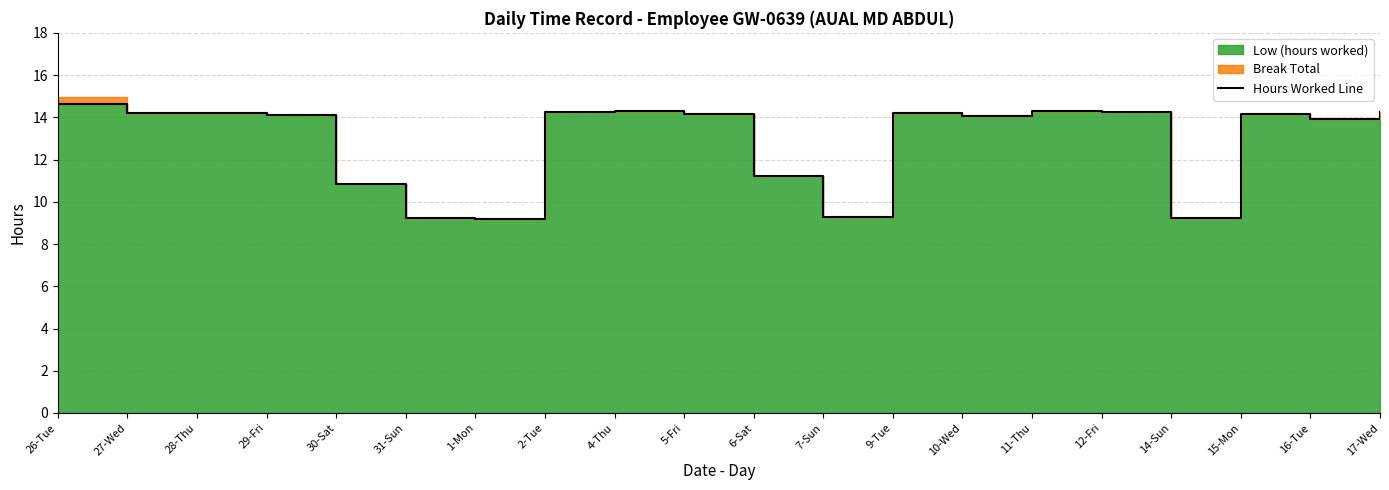

What is the maximum value shown in the chart?

14.6